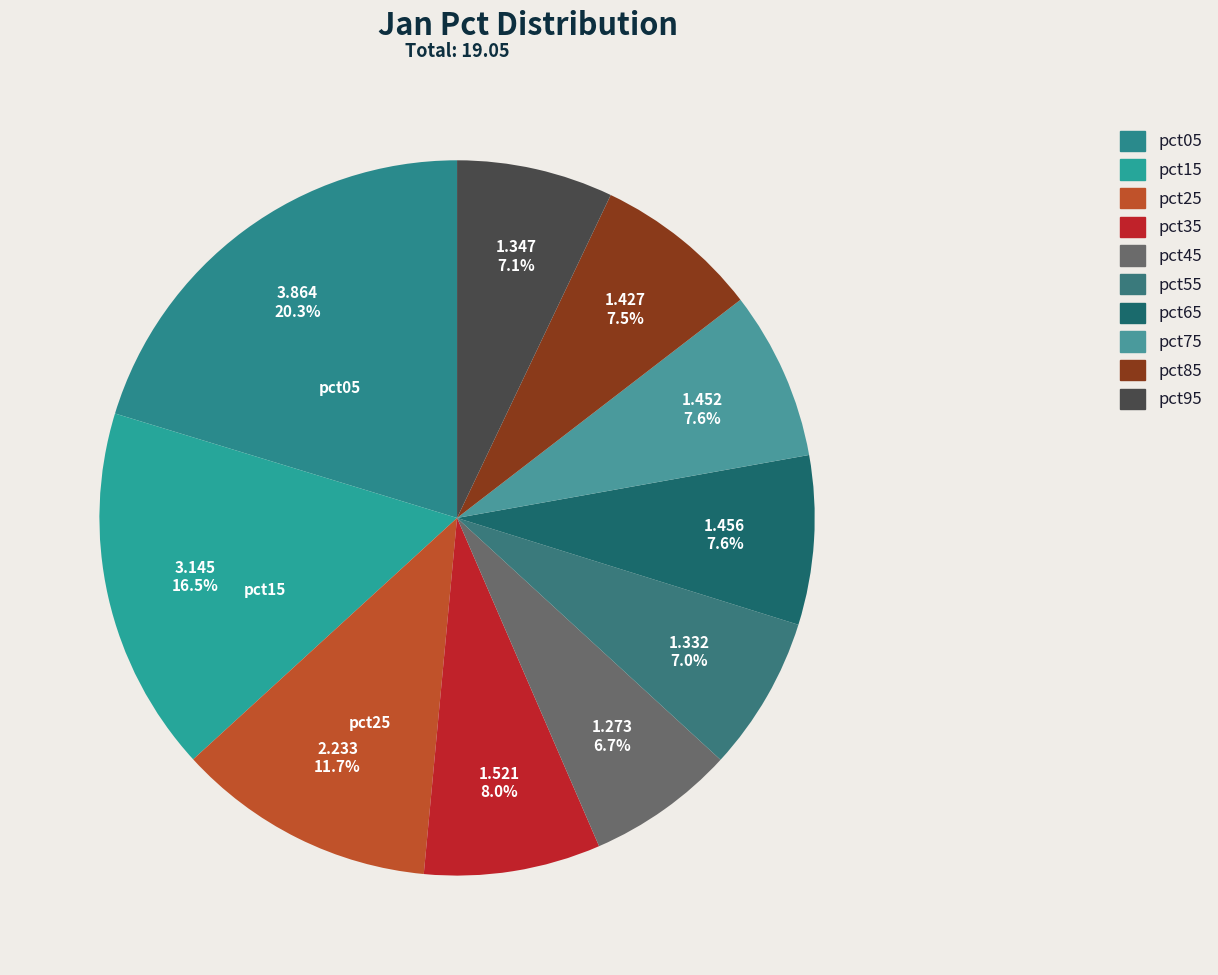

How much of the chart is everything except pct05?

79.7%